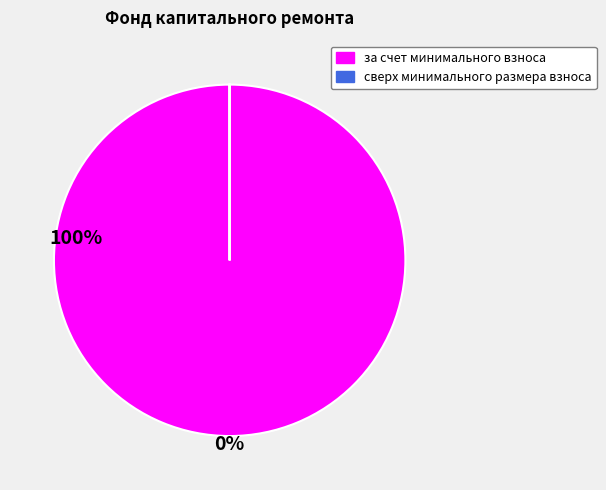

Is there any slice that represents more than half of the pie?

Yes